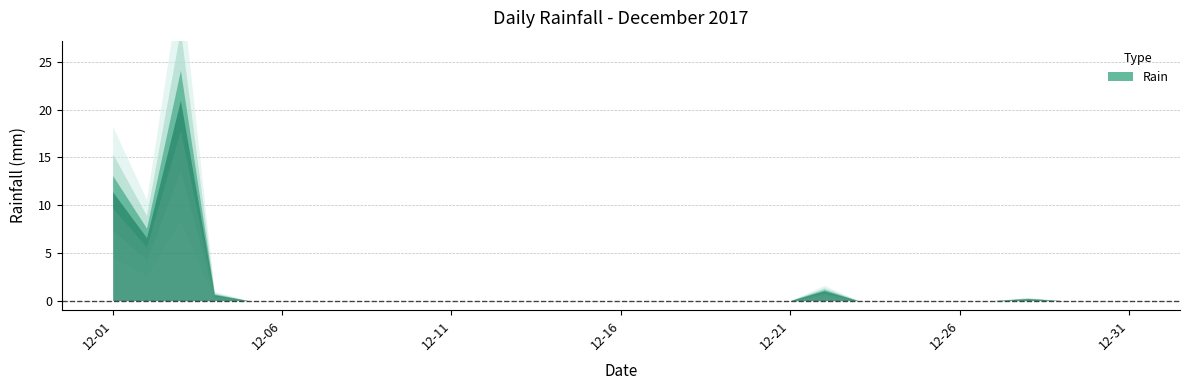

Rank the categories by value from highest to lowest.

2017-12-03, 2017-12-01, 2017-12-02, 2017-12-22, 2017-12-04, 2017-12-28, 2017-12-05, 2017-12-06, 2017-12-07, 2017-12-08, 2017-12-09, 2017-12-10, 2017-12-11, 2017-12-12, 2017-12-13, 2017-12-14, 2017-12-15, 2017-12-16, 2017-12-17, 2017-12-18, 2017-12-19, 2017-12-20, 2017-12-21, 2017-12-23, 2017-12-24, 2017-12-25, 2017-12-26, 2017-12-27, 2017-12-29, 2017-12-30, 2017-12-31